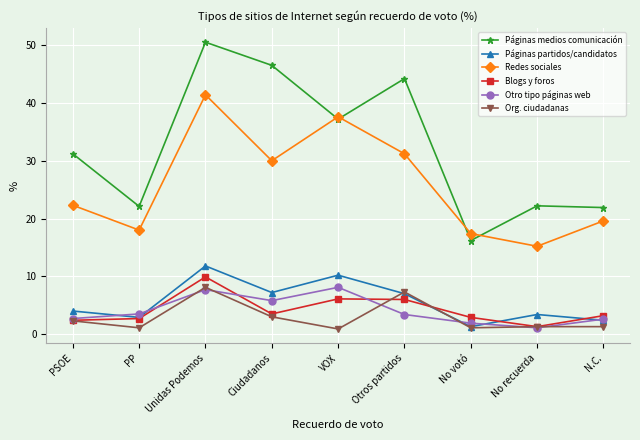

Read the Páginas medios comunicación value at No recuerda.

22.2